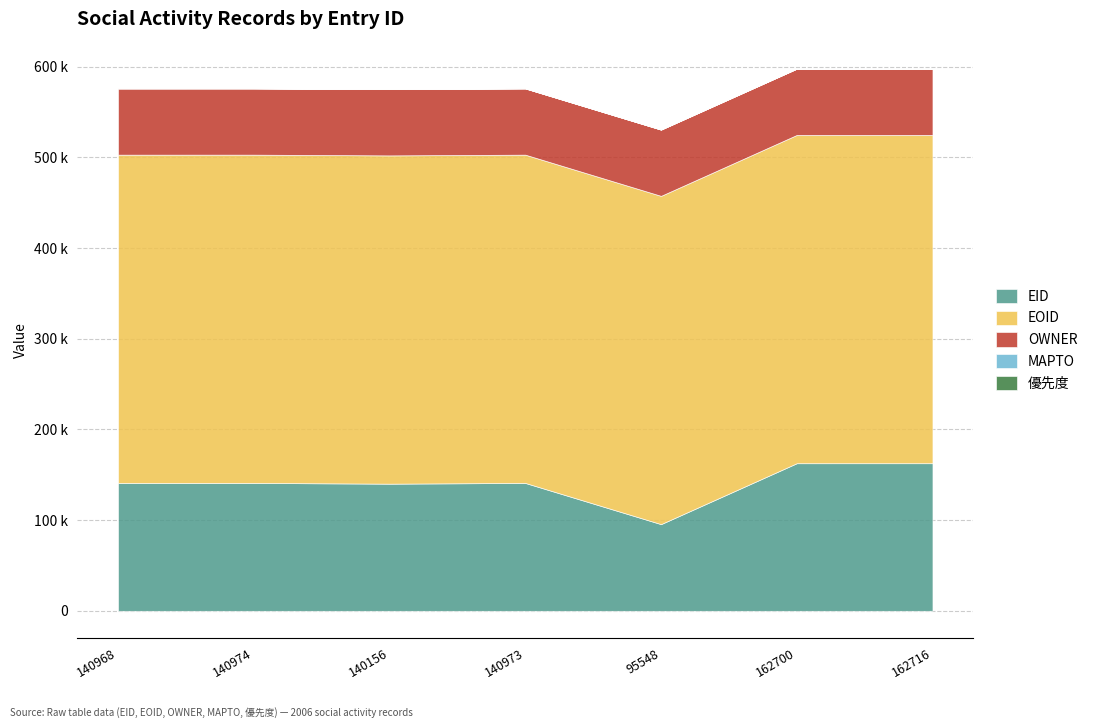

Is it true that EOID equals 361932 at 162716?

True